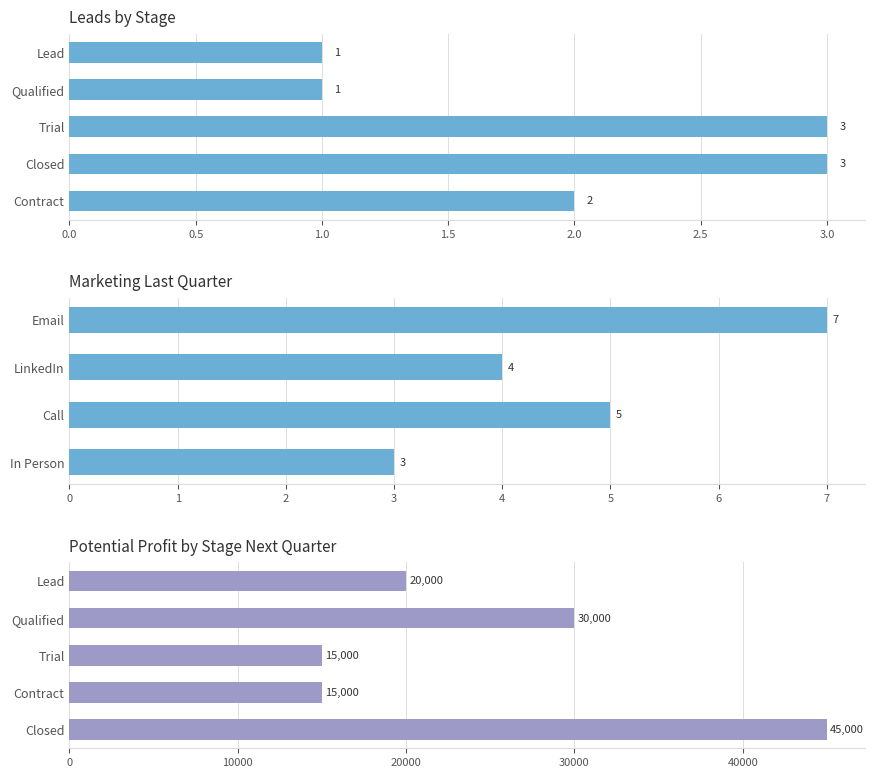

What is the spread (max minus min) of values at Lead?

19999